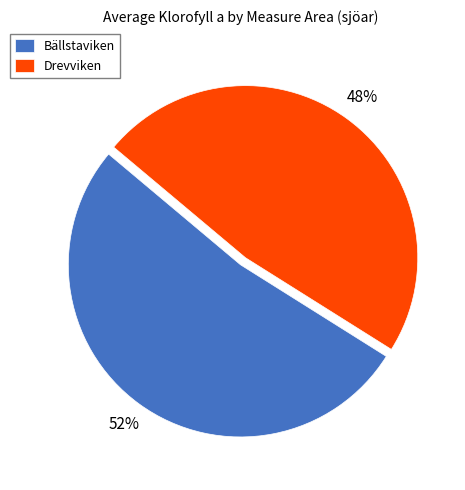

Combined, do Drevviken and Bällstaviken account for over 50%?

Yes